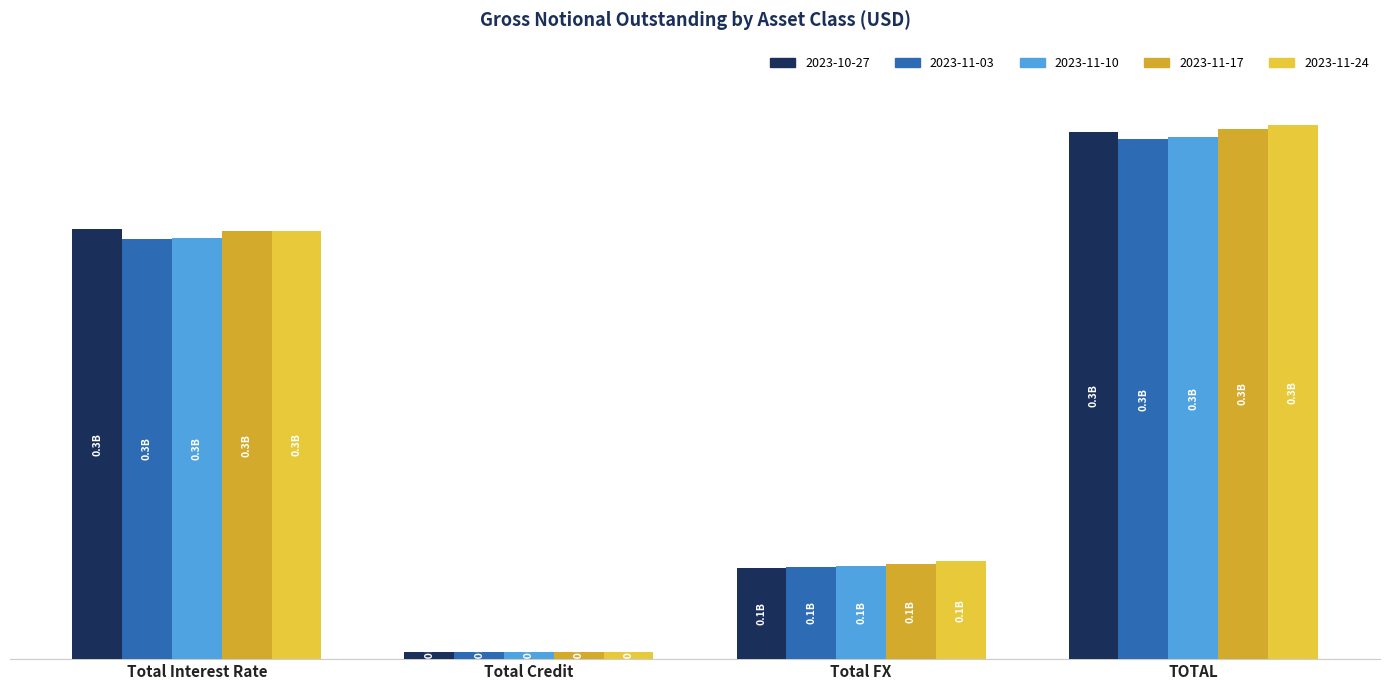

Are the bars grouped side by side (vs. stacked)?

Yes